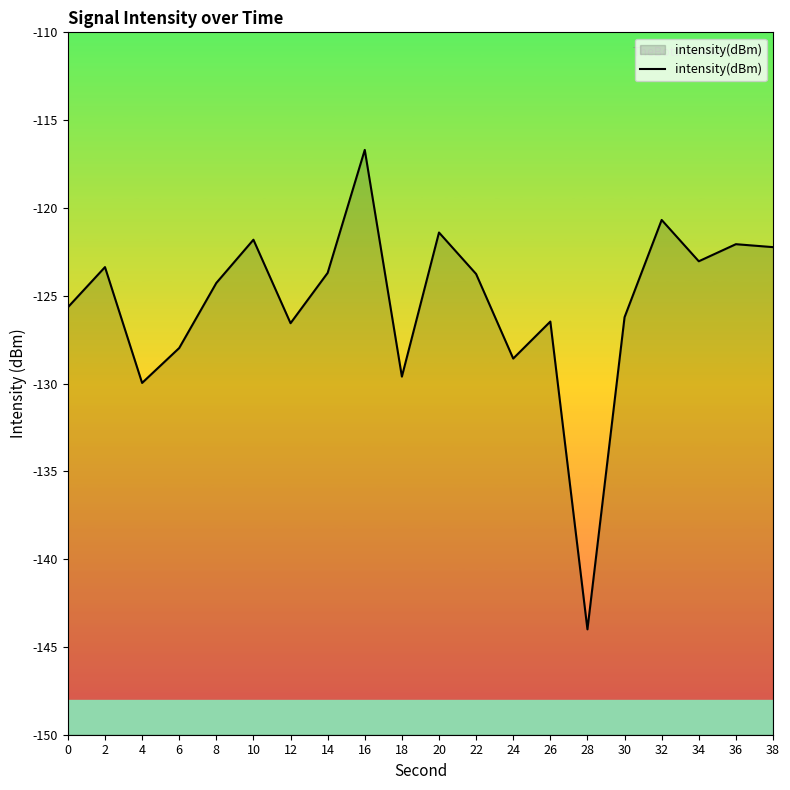

What is the value of the 7th point from the left?

-126.6